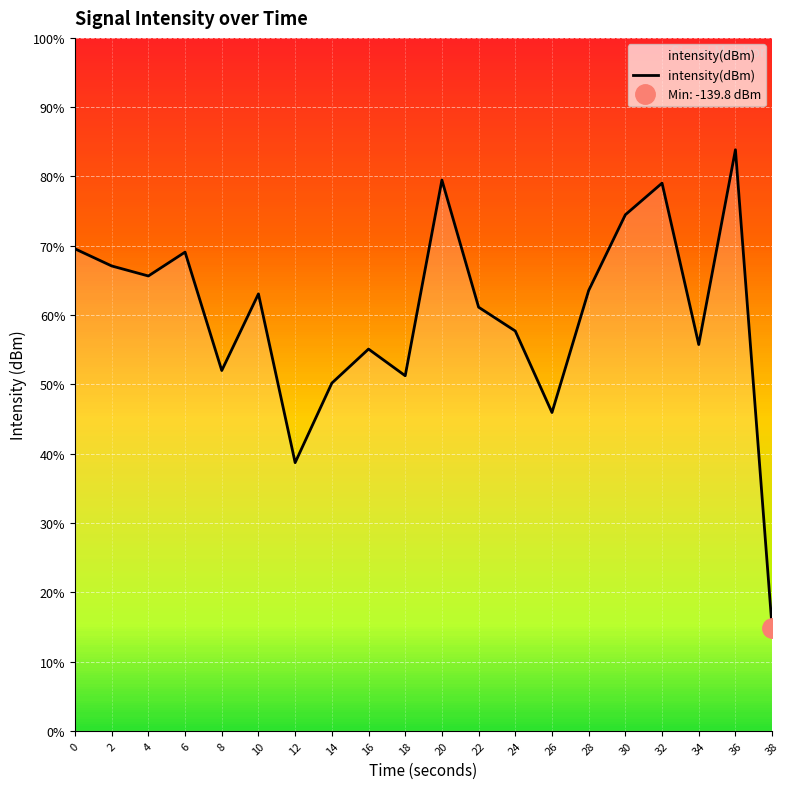

What is the value of the 7th point from the left?

-131.5